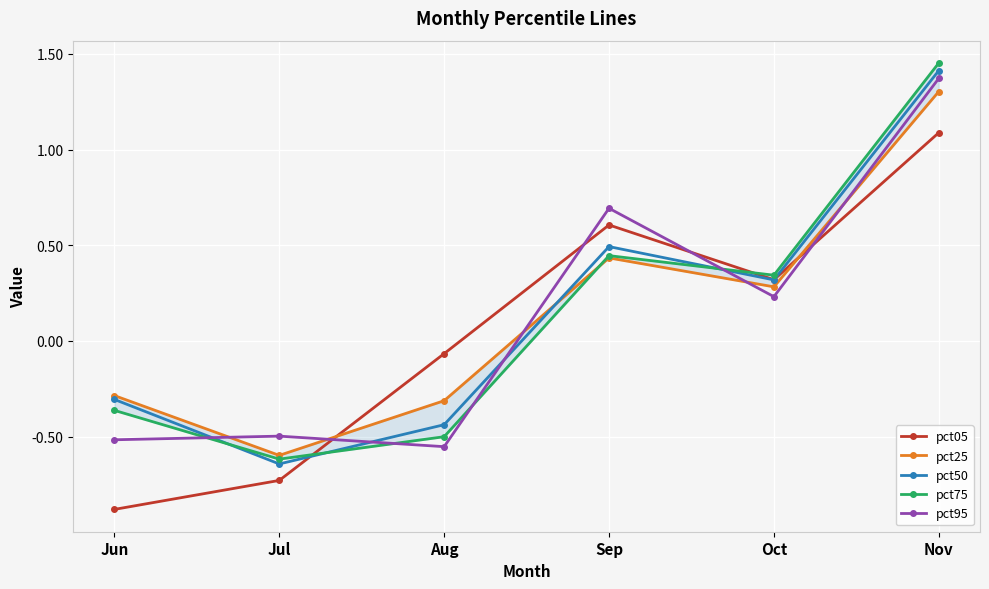

True or false: pct95 and pct75 intersect in this chart.

True